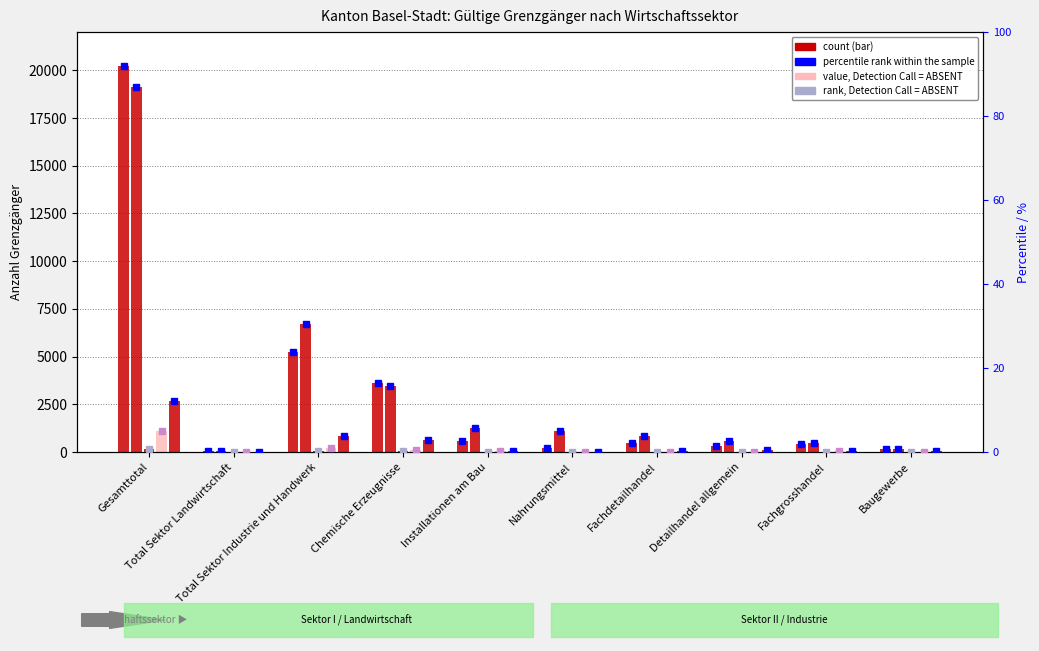

At how many categories does at least one series exceed 14940?

1